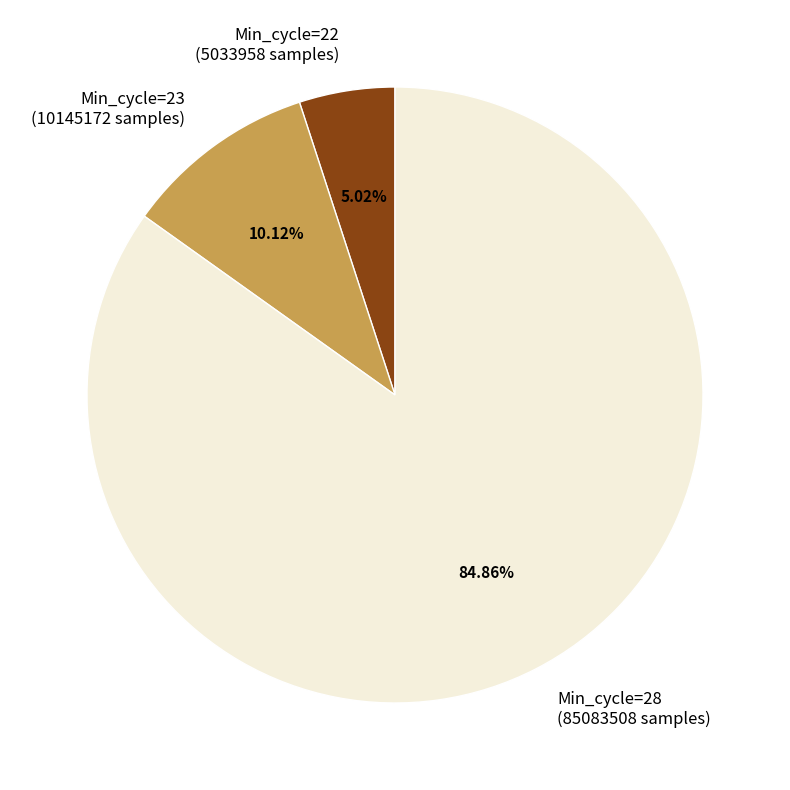

Is there a majority slice in this chart?

Yes